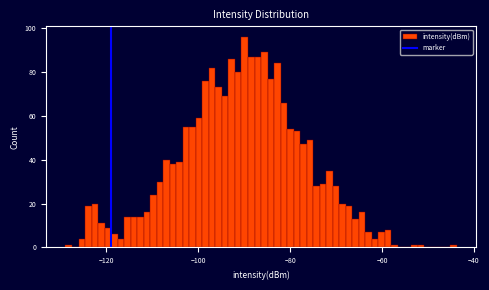

Read against the x-axis, roughly where is the centre of the tallest bar?

-90